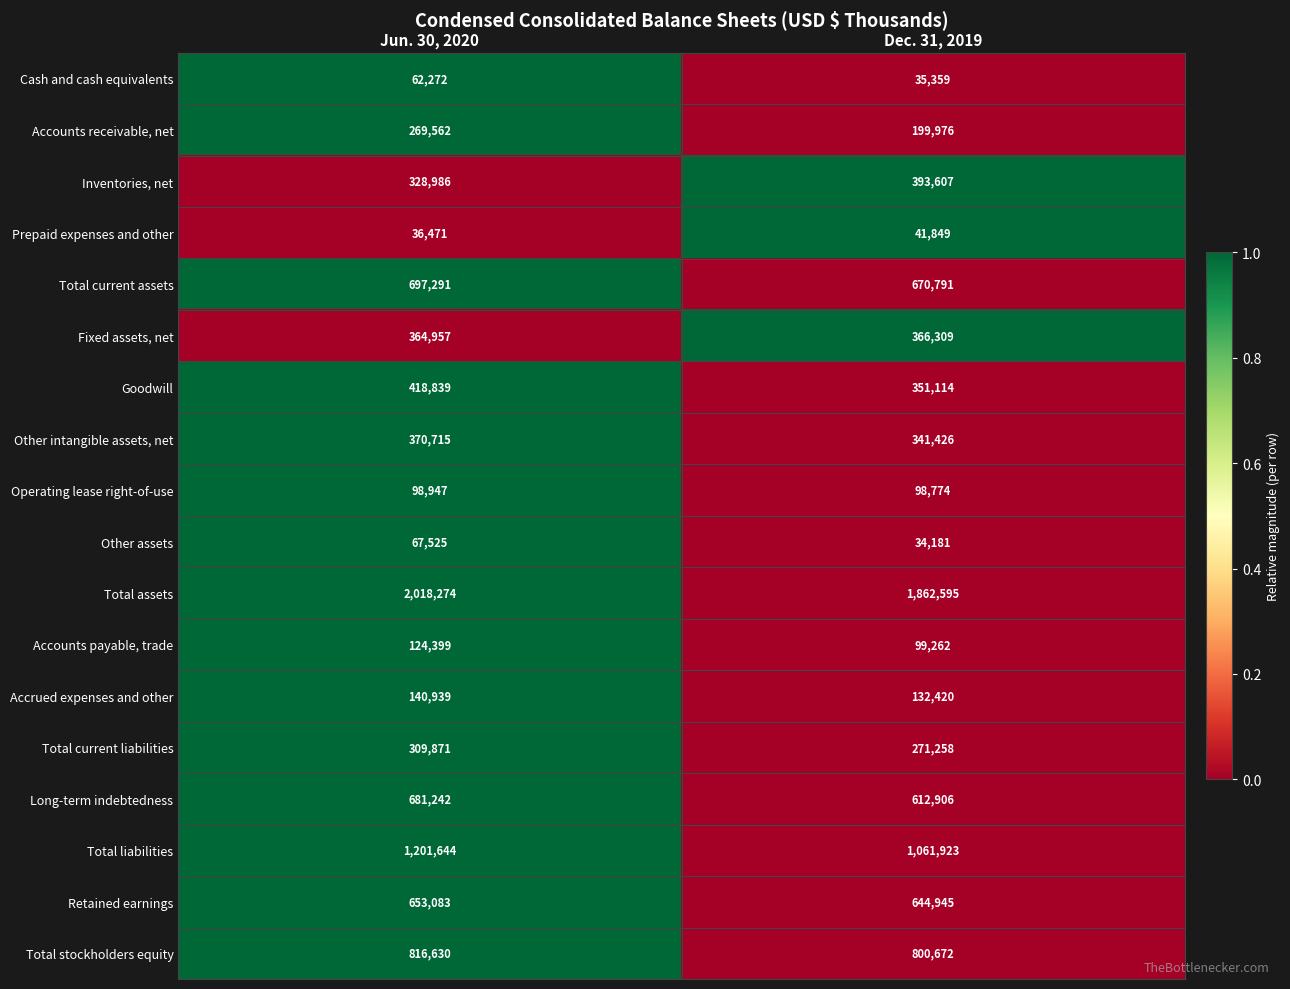

What is the sum of the Cash and cash equivalents values at Dec. 31, 2019 and Jun. 30, 2020?

97631